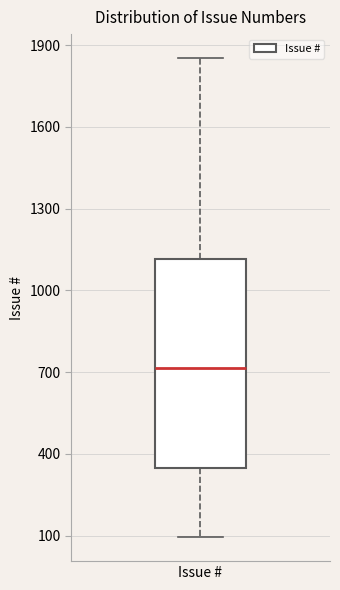

Read this box plot against the y-axis: the position of the median line, the range covered by the box, and the ends of both whiskers. The values are not printed on the chart, so give them approximately, as read against the axis.

median 700, box 350 to 1100, whiskers 100 to 1850